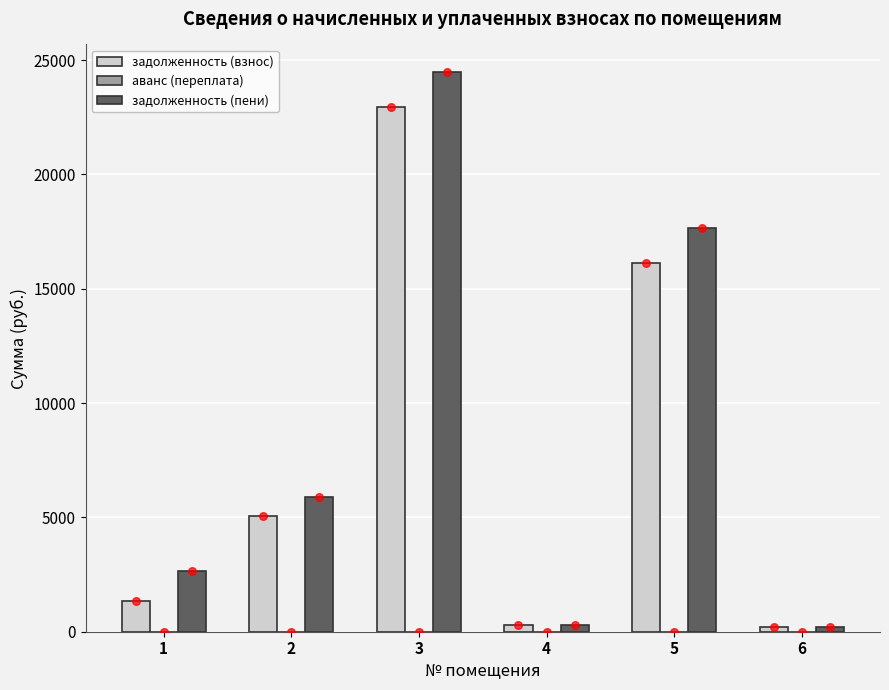

What is the total value across all series at 1?

3990.5